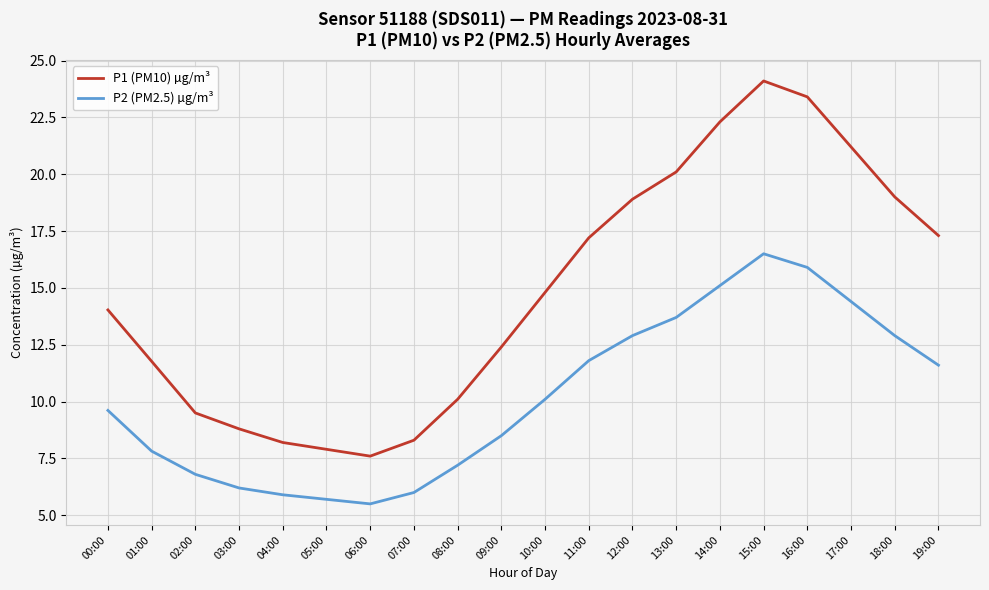

What position from the left is 11:00?

12